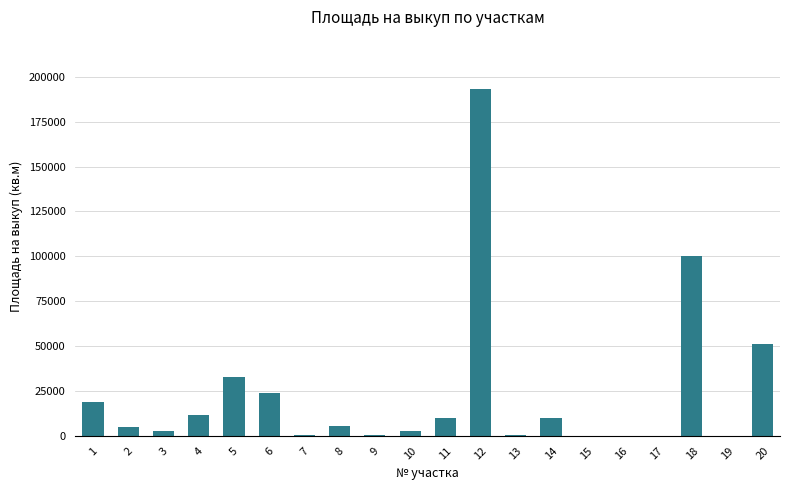

What is the sum of the values at 6 and 9?

24469